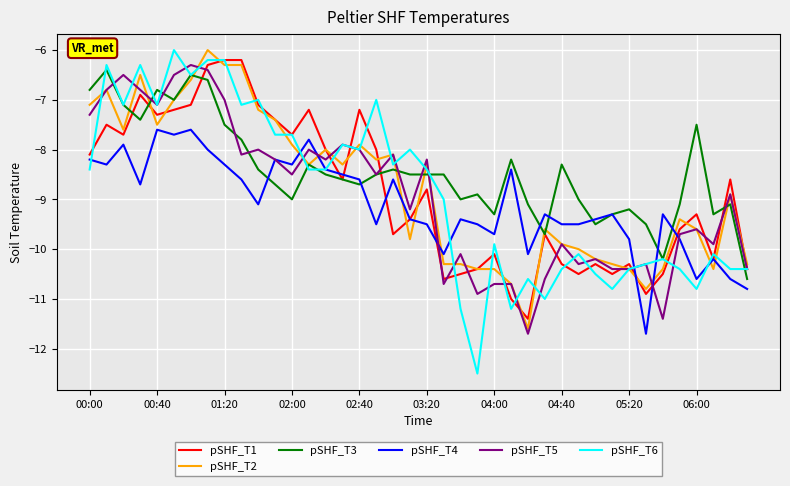

Which series ends up on top after the final intersection of pSHF_T3 and pSHF_T2?

pSHF_T2